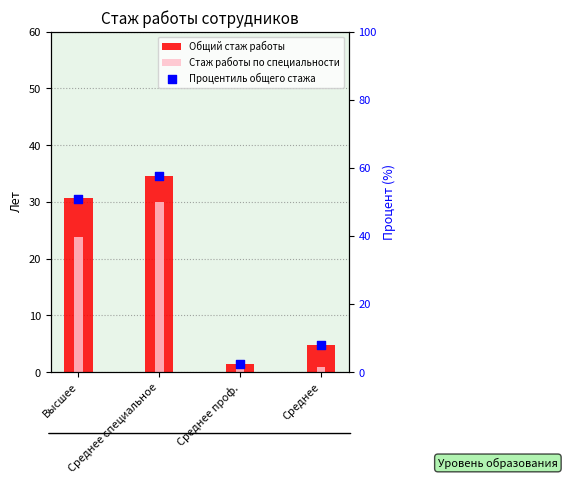

What is the total value across all series at Среднее проф.?

5.0